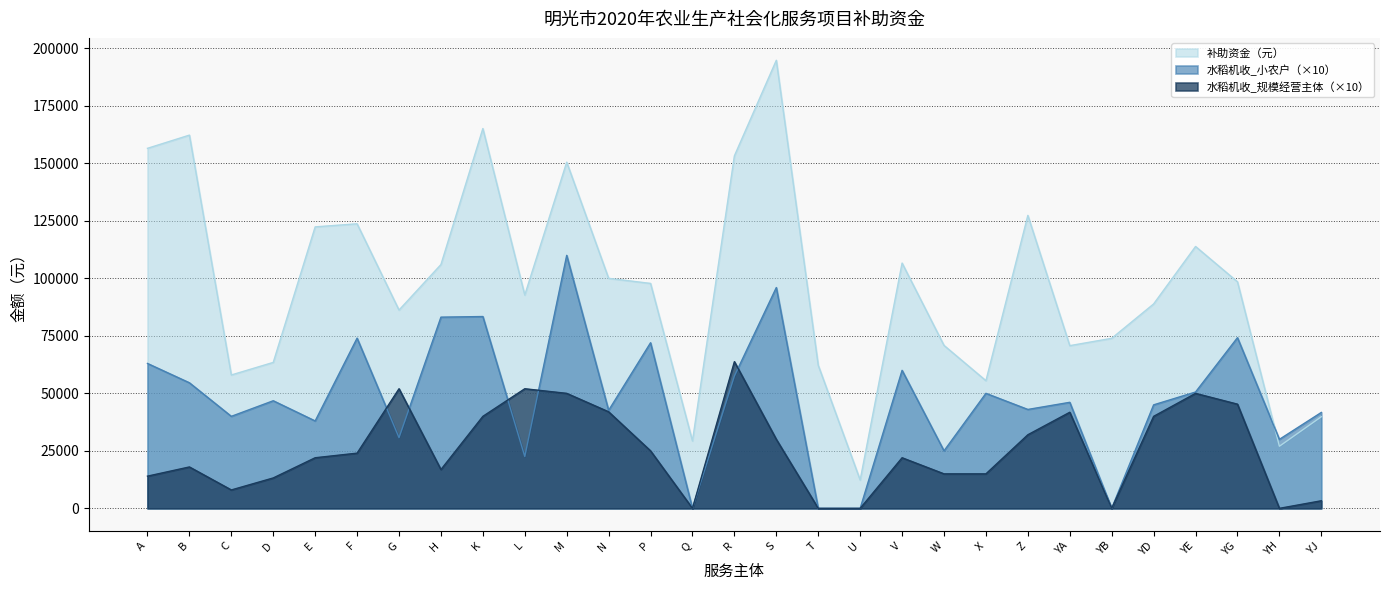

How many lines are shown in the chart?

3